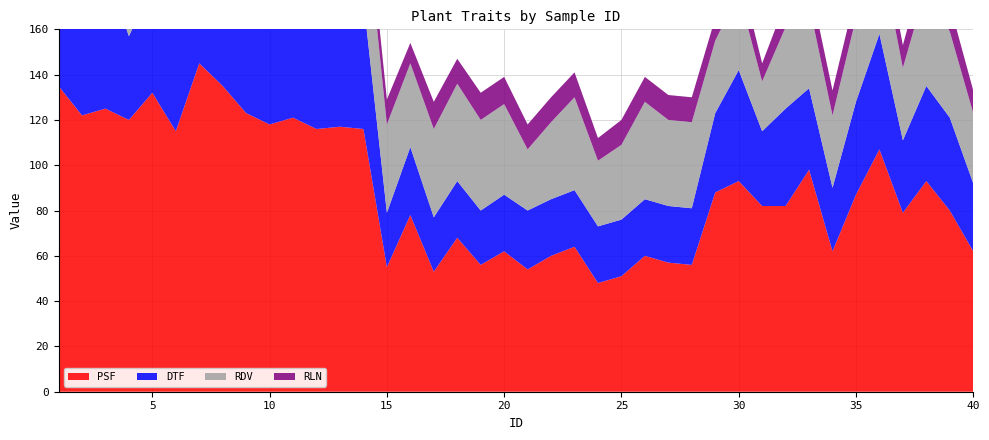

Reading right to left, list all the values displayed in this chart.

PSF: 62	80	93	79	107	87	62	98	82	82	93	88	56	57	60	51	48	64	60	54	62	56	68	53	78	55	116	117	116	121	118	123	135	145	115	132	120	125	122	135
DTF: 30	41	42	32	51	41	28	36	43	33	49	35	25	25	25	25	25	25	25	26	25	24	25	24	30	24	57	55	58	53	56	61	50	69	51	47	37	62	59	50
RDV: 31	38	44	32	38	37	32	37	36	22	34	32	38	38	43	33	29	41	34	27	40	40	43	39	37	39	46	47	48	58	47	45	49	49	42	33	50	45	44	43
RLN: 10	12	12	10	11	11	11	11	11	8	11	10	11	11	11	11	10	11	11	11	12	12	11	12	9	11	11	11	11	13	12	11	11	11	11	9	12	11	10	10